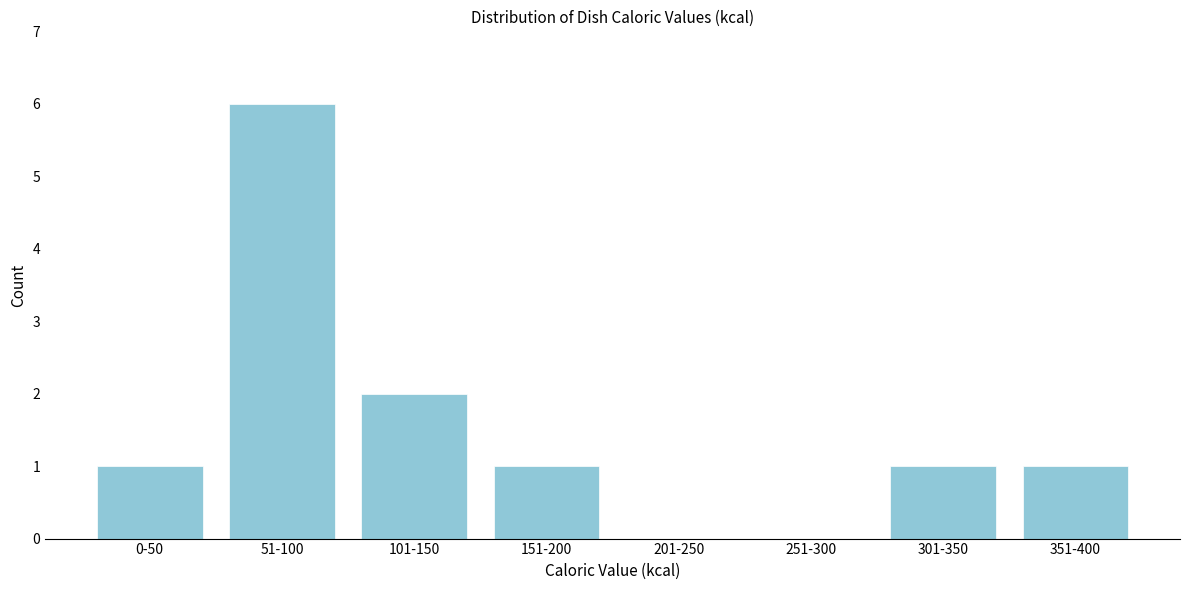

Reading left to right, list all the values displayed in this chart.

0-50=1	51-100=6	101-150=2	151-200=1	201-250=0	251-300=0	301-350=1	351-400=1